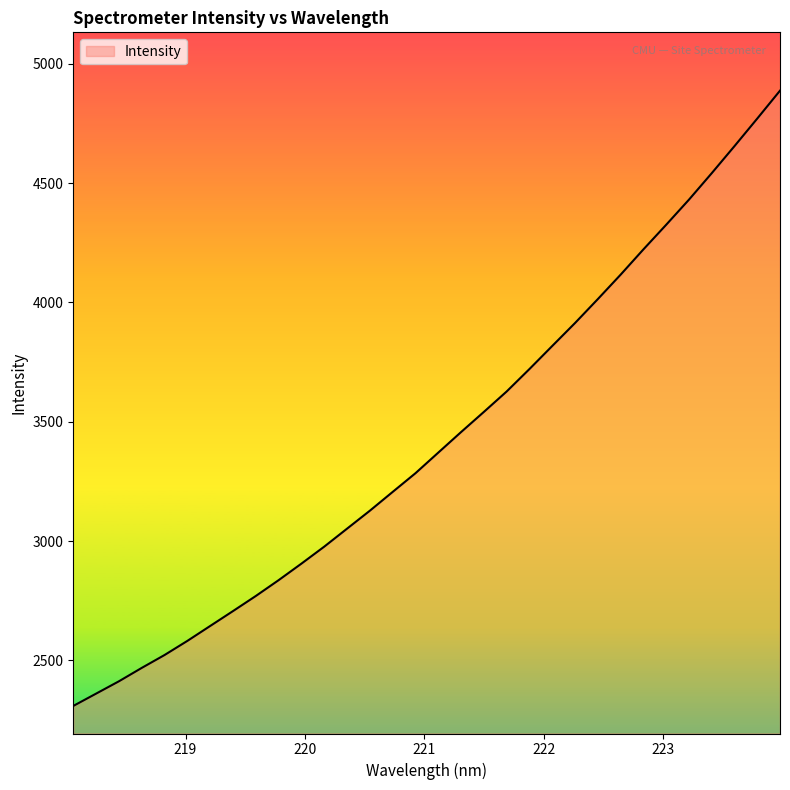

What is the smallest value displayed?

2309.3